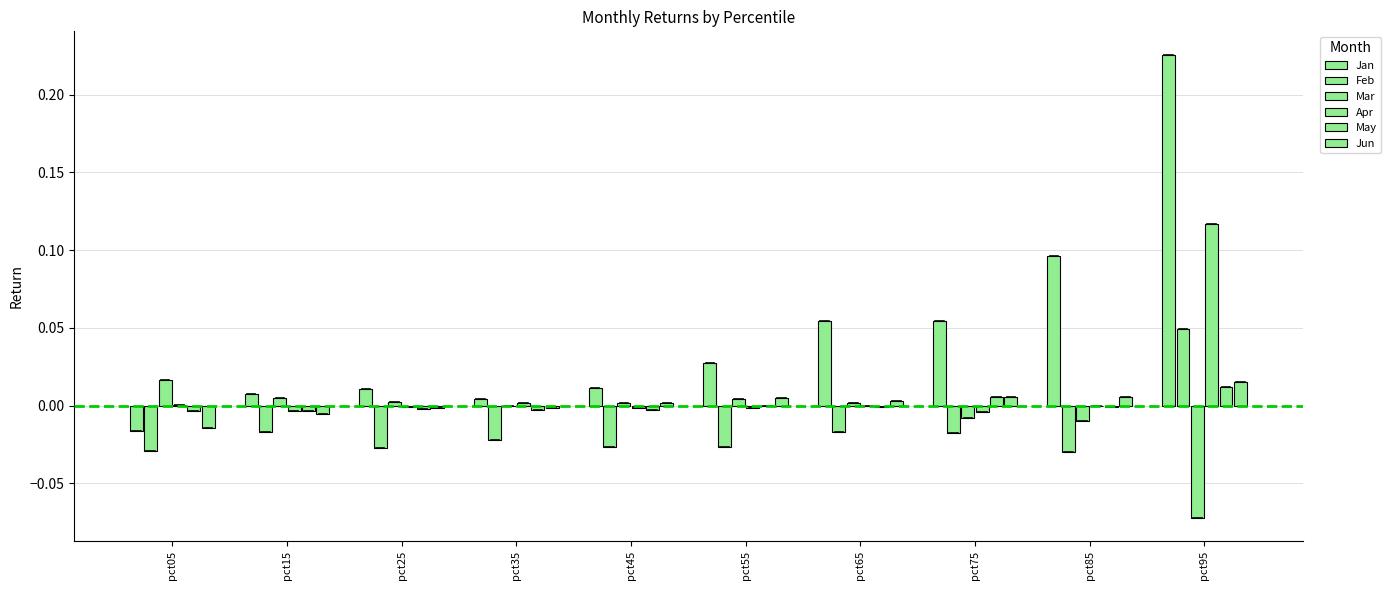

How many categories are shown in the chart?

10